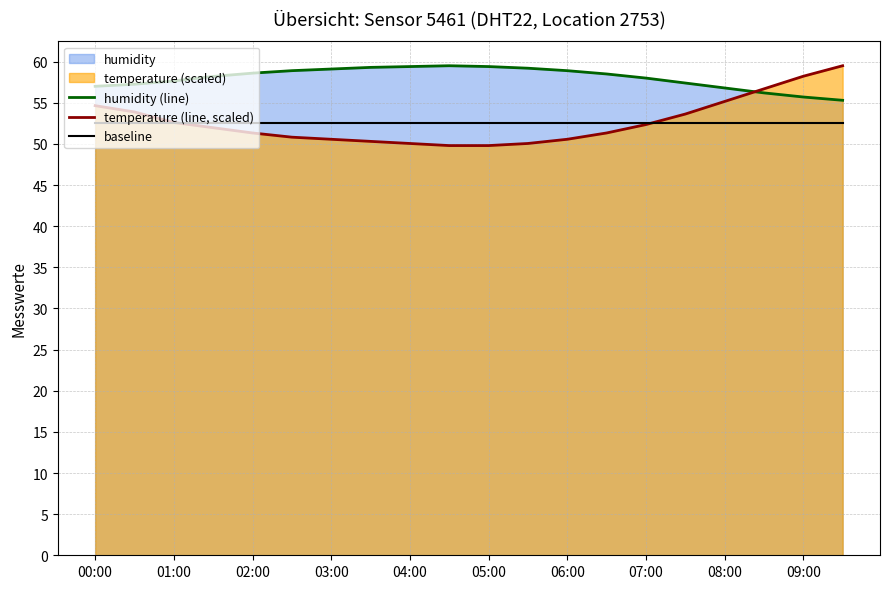

Which series has the largest total across all categories?

humidity (line)